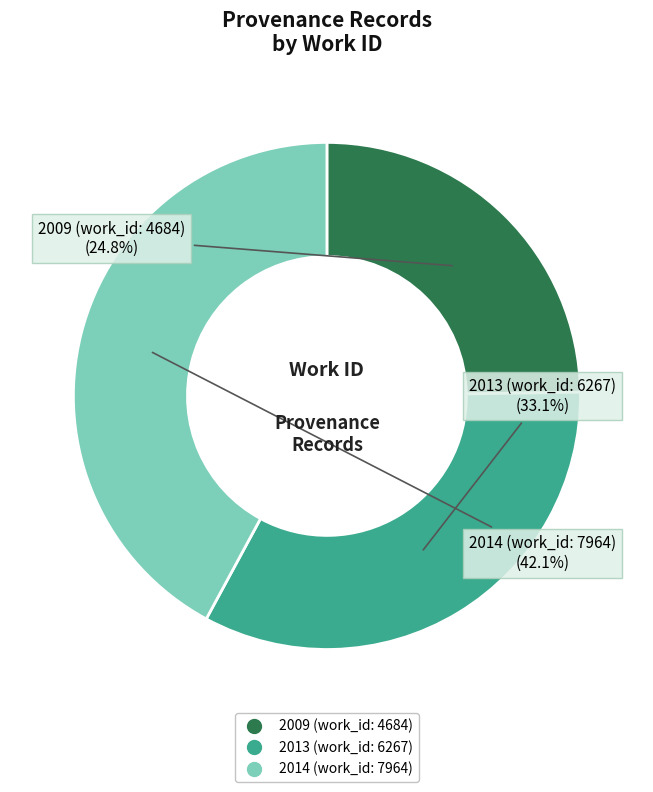

Is the sum of 2014 (work_id: 7964) and 2013 (work_id: 6267) greater than half?

Yes